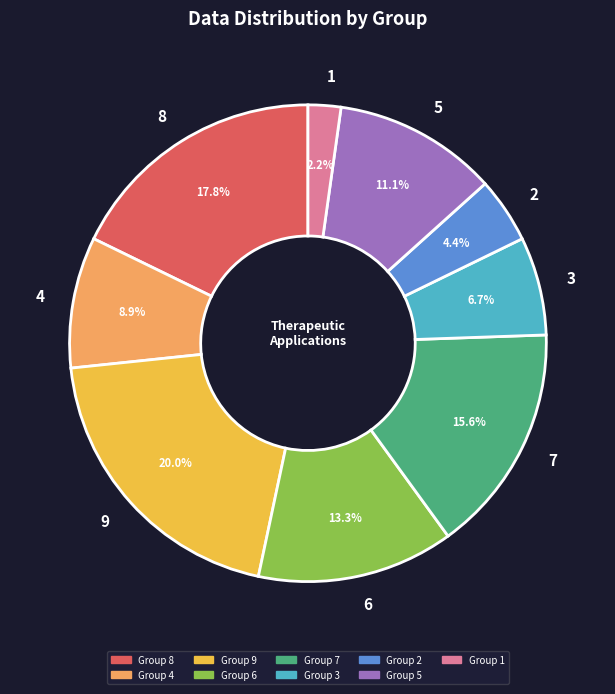

Which has a higher value, 7 or 1?

7